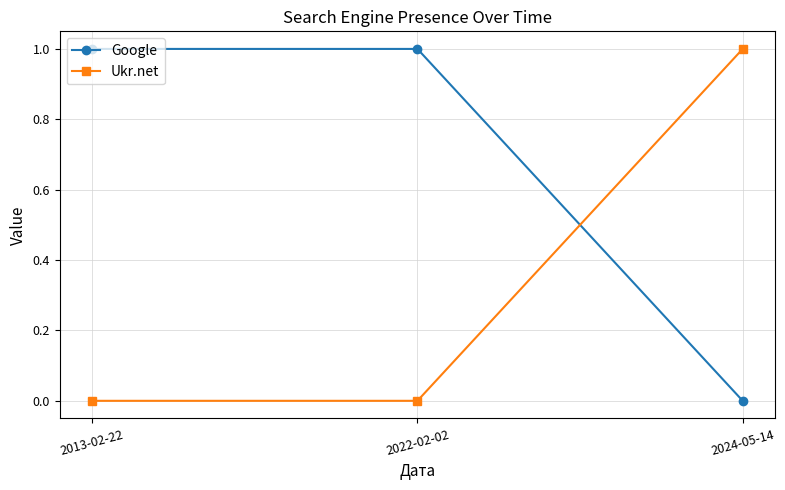

Reading left to right, list all the values displayed in this chart.

Google: 1	1	0
Ukr.net: 0	0	1